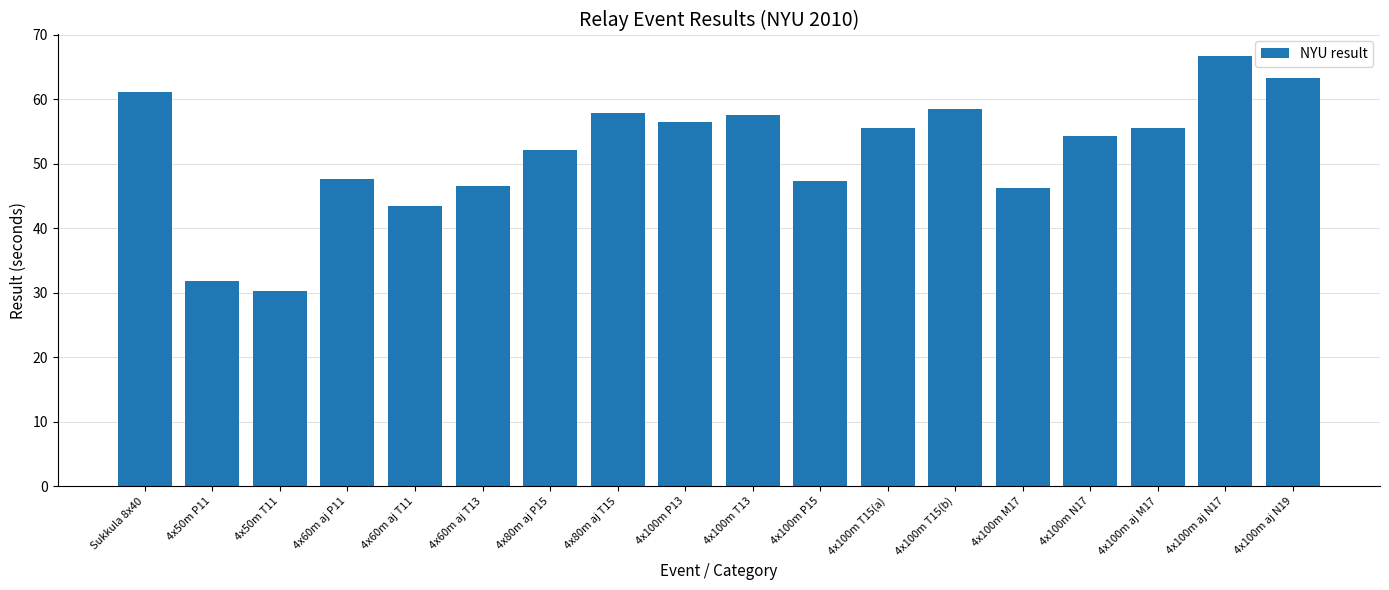

At which label does the data first exceed 55?

Sukkula 8x40